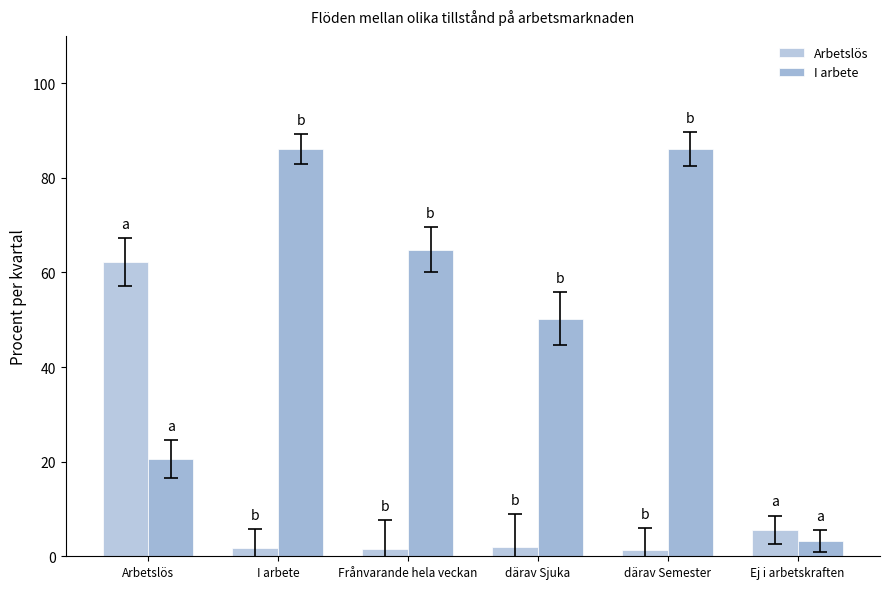

Is the value of I arbete at I arbete greater than the value of Arbetslös at därav Sjuka?

Yes